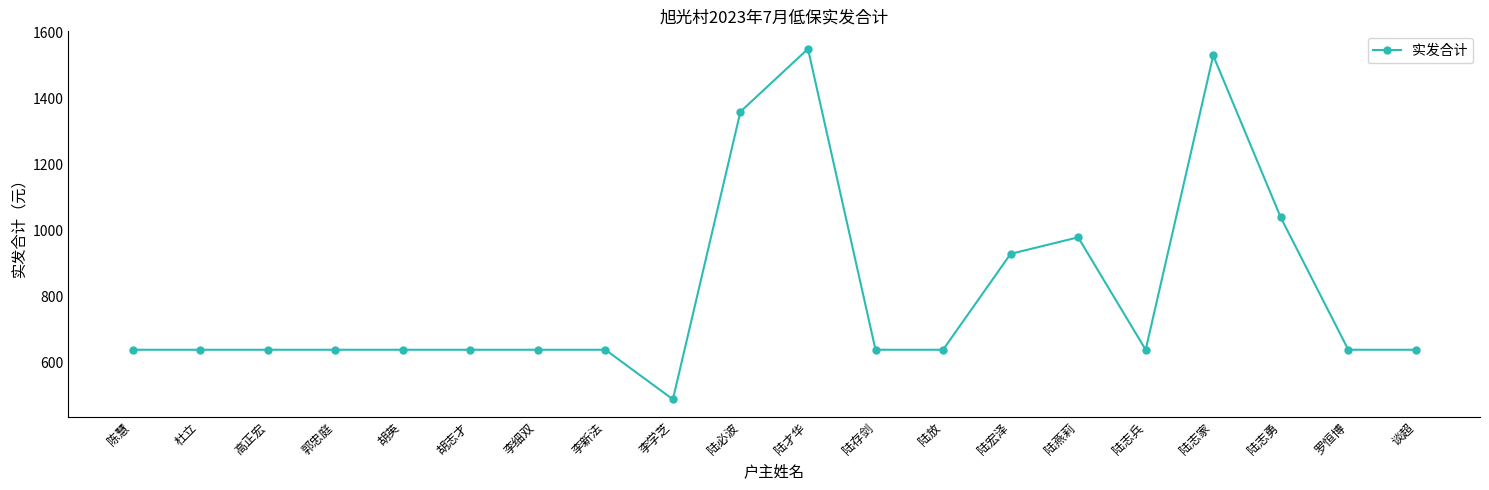

Reading right to left, transcribe all the data shown in this chart.

640	640	1040	1530	640	980	930	640	640	1550	1360	490	640	640	640	640	640	640	640	640